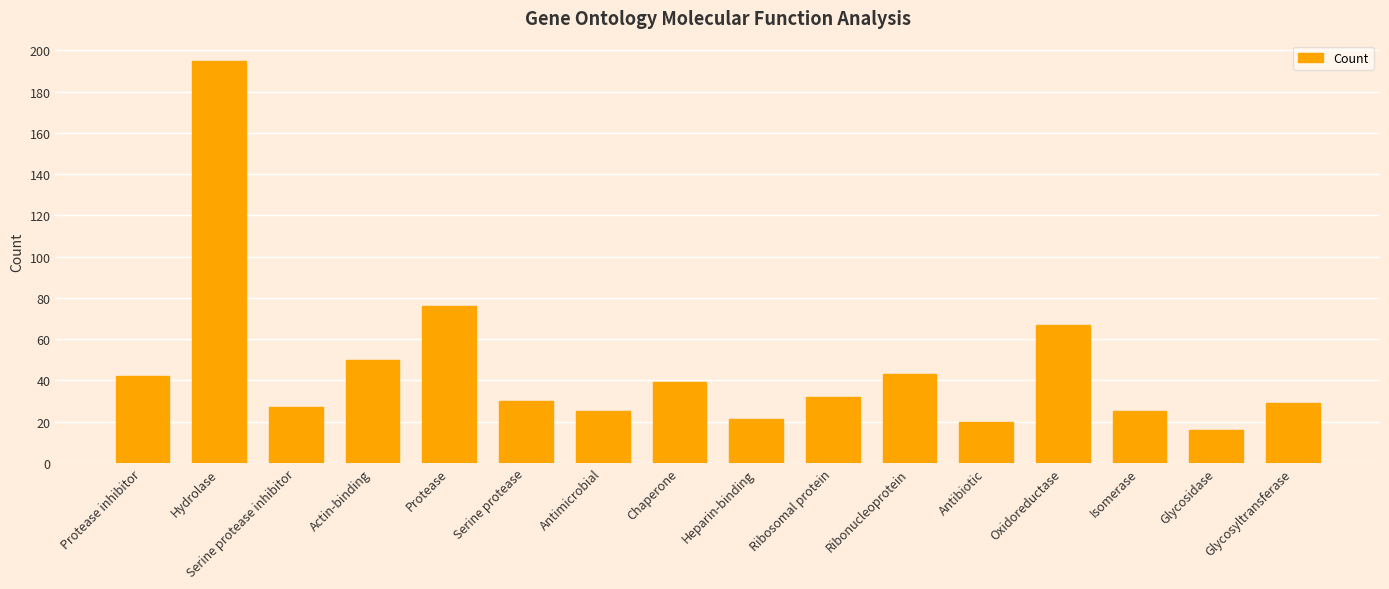

What is the label of the 6th bar from the right?

Ribonucleoprotein